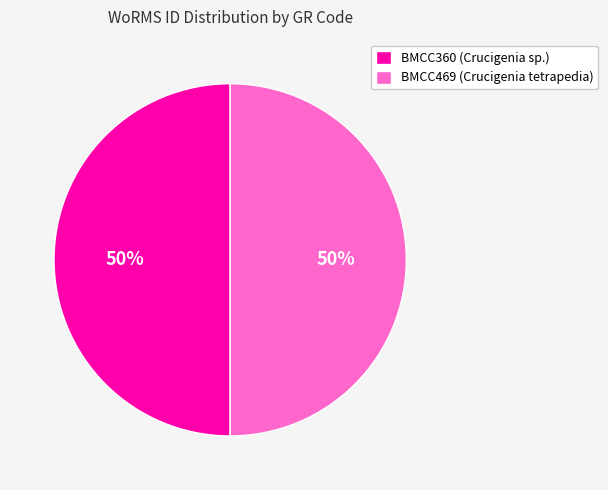

To the nearest percent, what portion does BMCC360 (Crucigenia sp.) represent?

50%